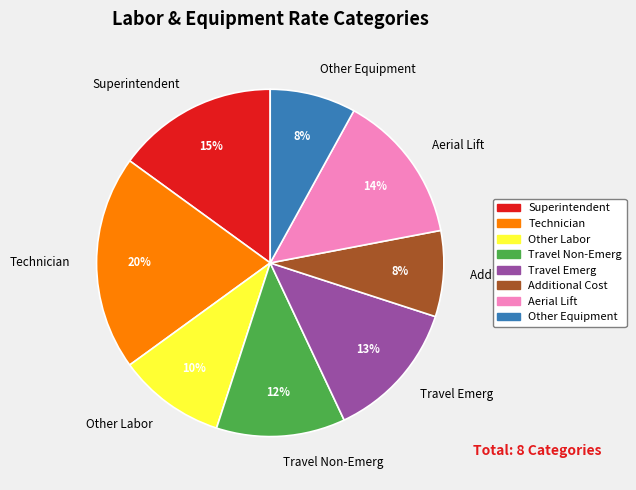

To the nearest percent, what portion does Additional Cost represent?

8%